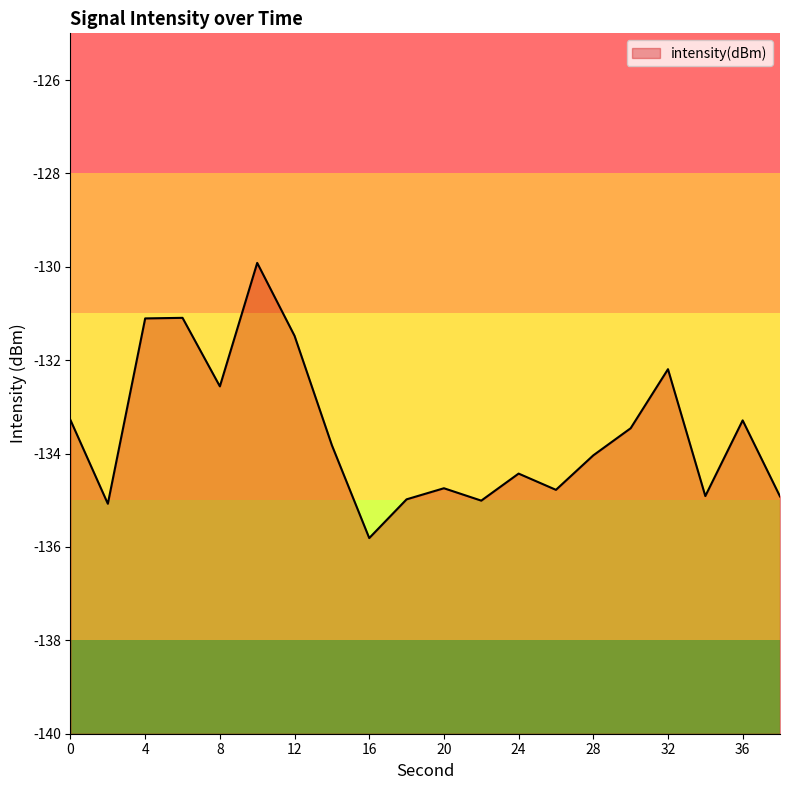

What is the approximate value at 38?

-134.9